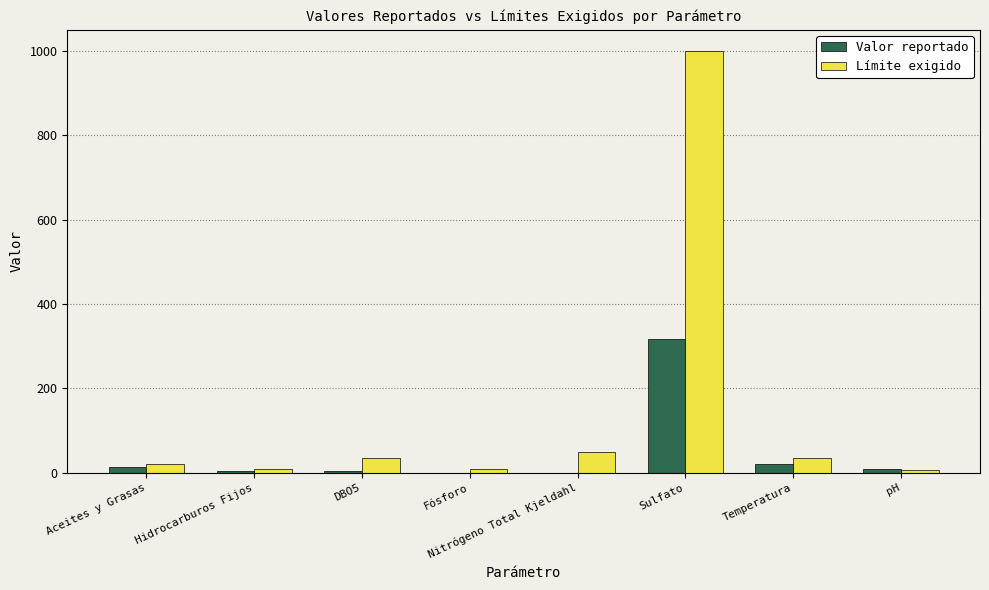

Which series changed the most between Aceites y Grasas and Sulfato?

Límite exigido